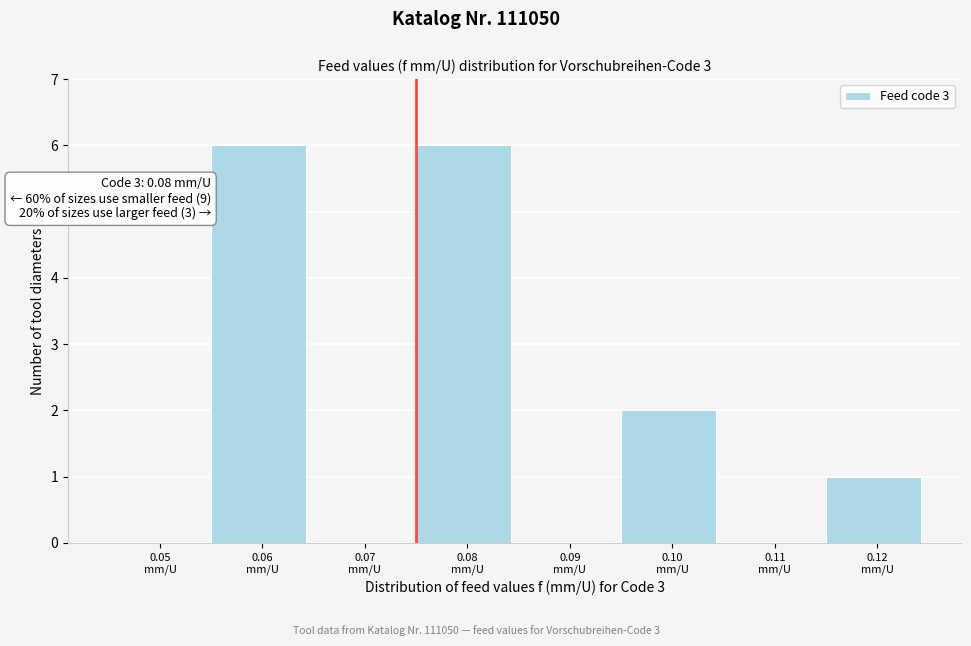

What is the maximum value shown in the chart?

6